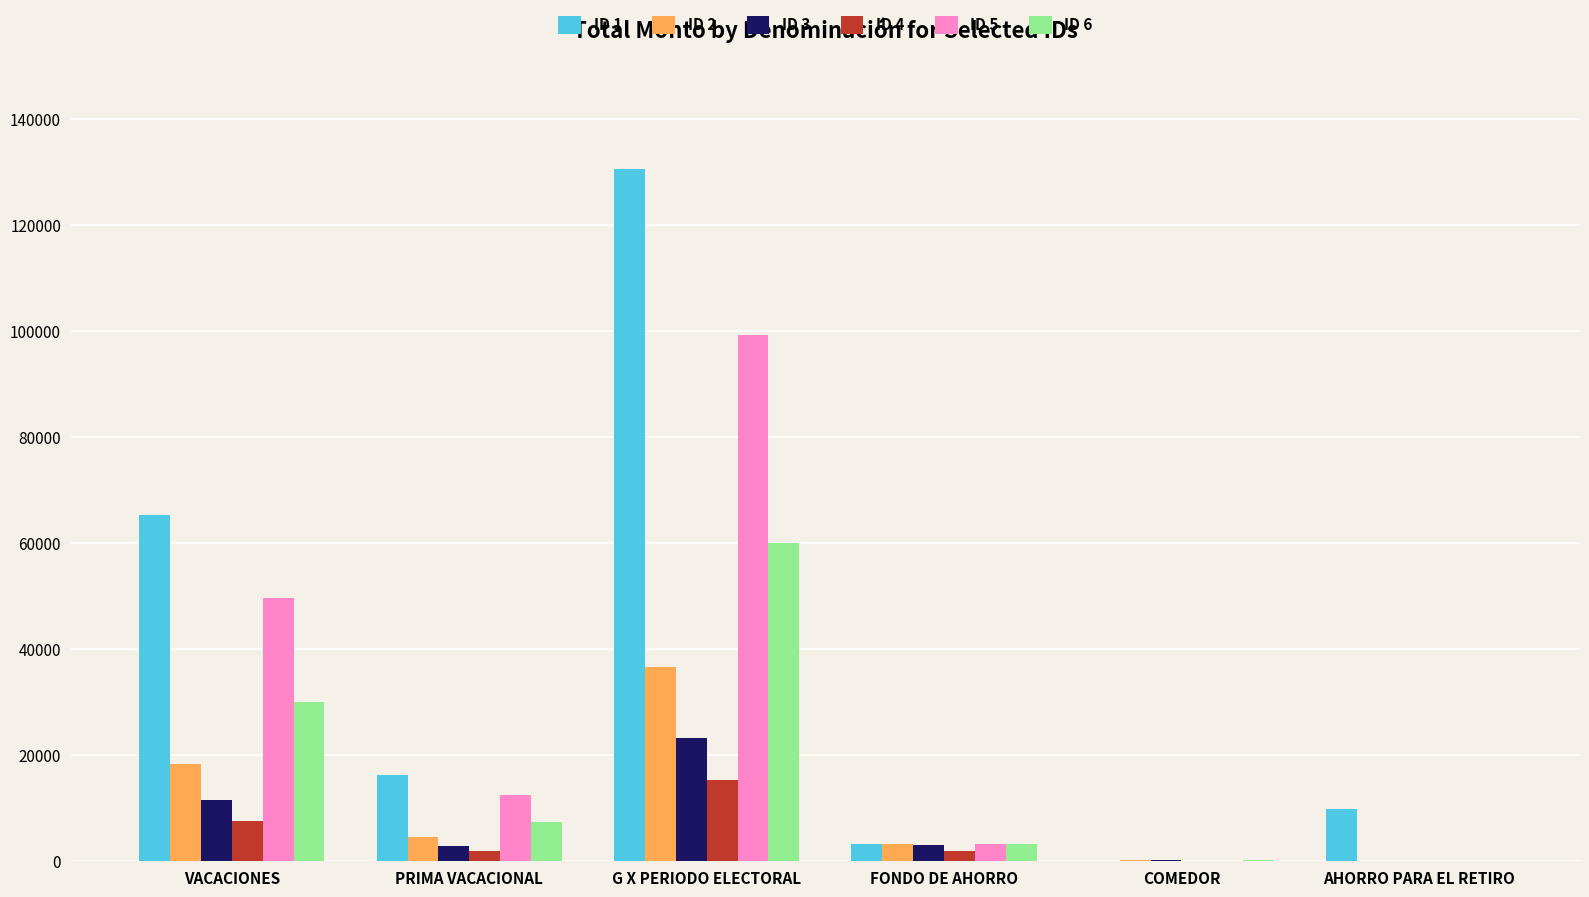

At which category is the sum across all series the highest?

G X PERIODO ELECTORAL